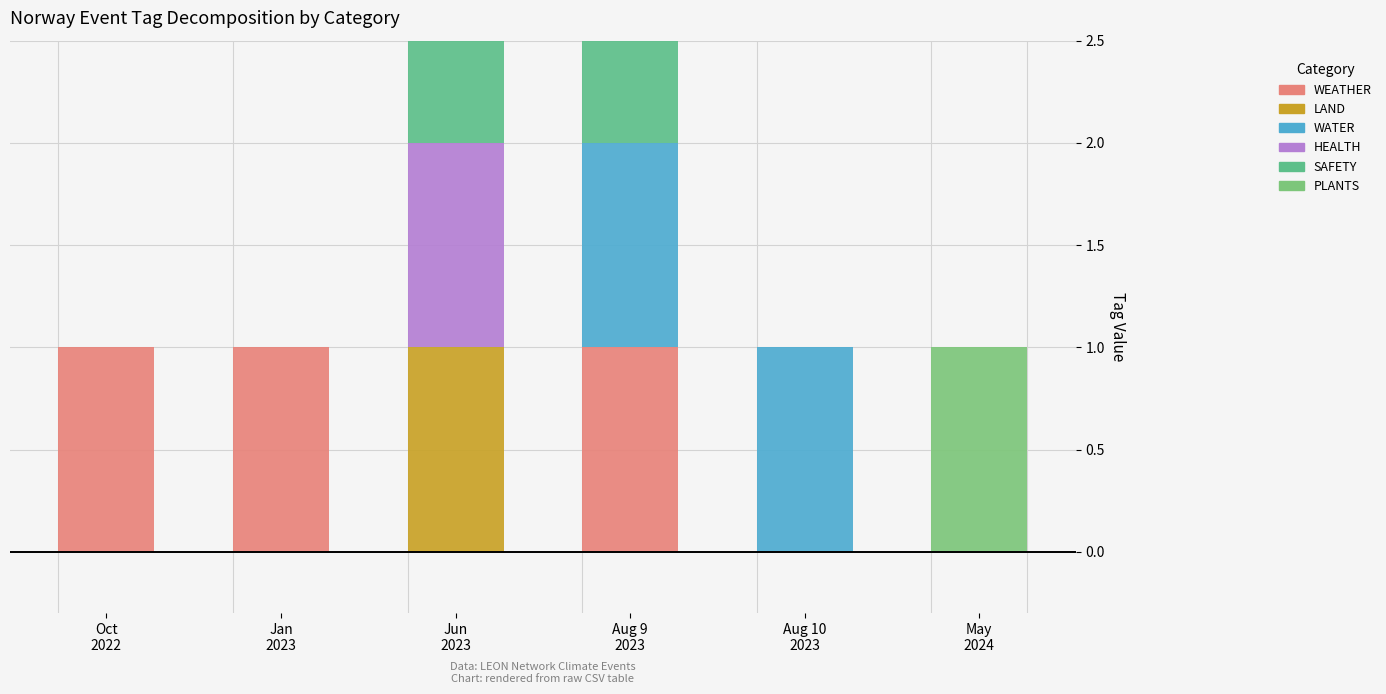

What is the maximum value shown in the chart?

1